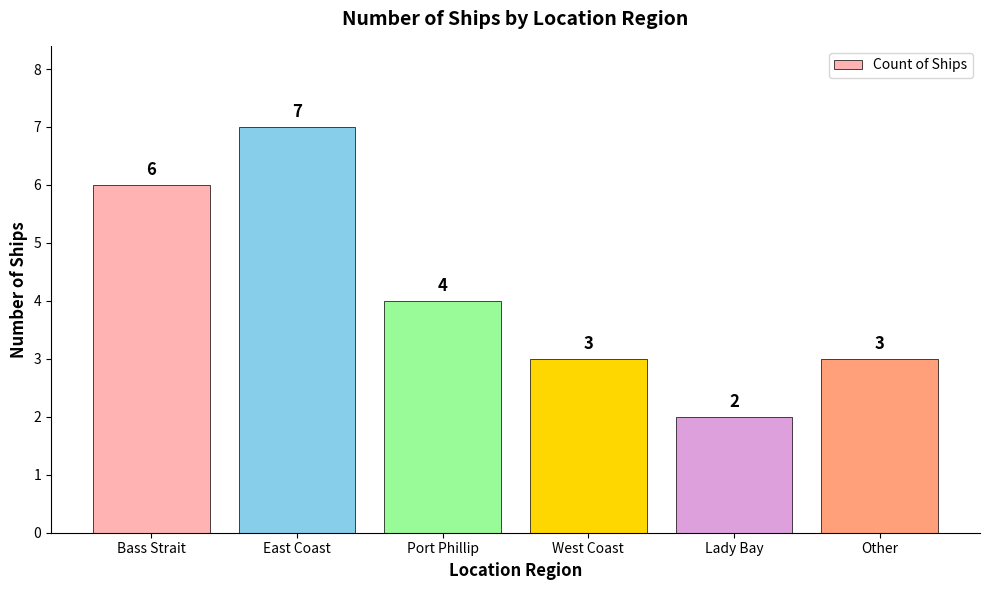

What is the value of the 4th bar from the left?

3